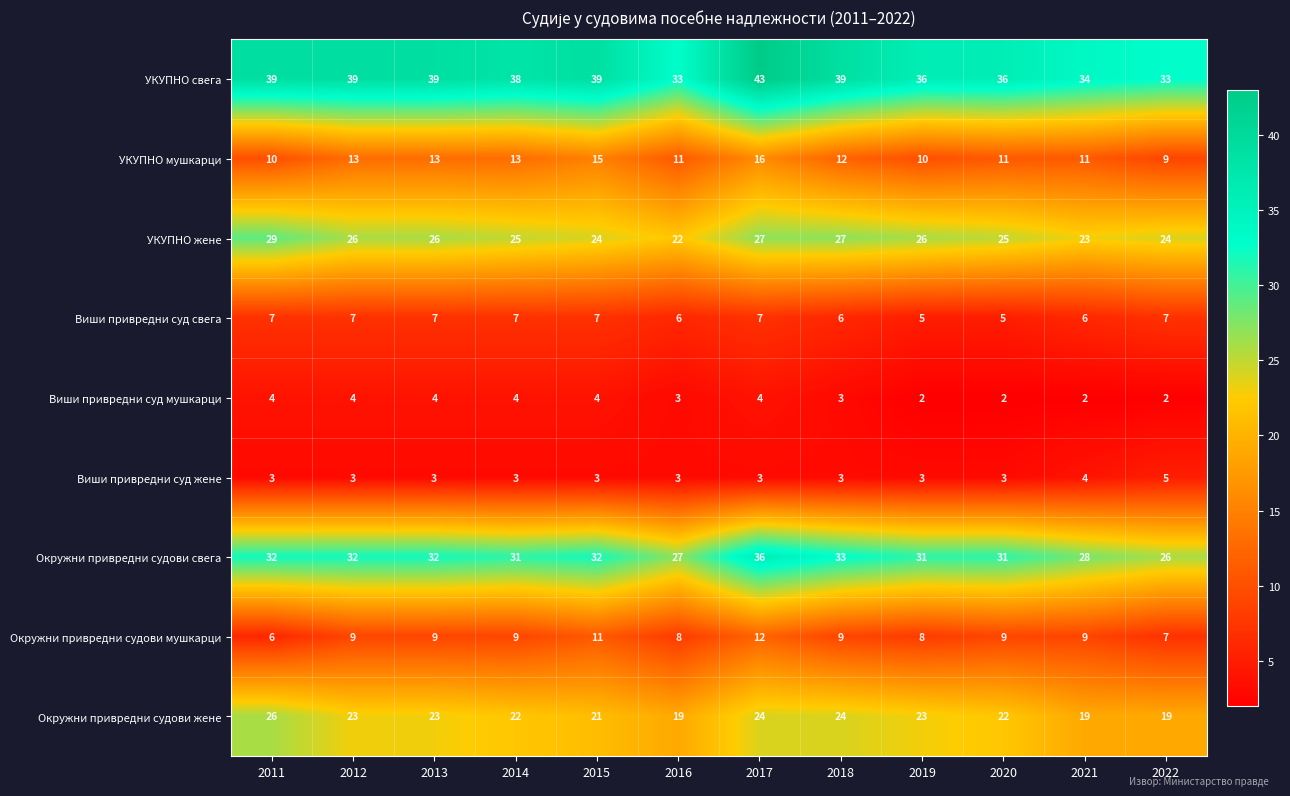

What value does the УКУПНО свега series have at 2022?

33